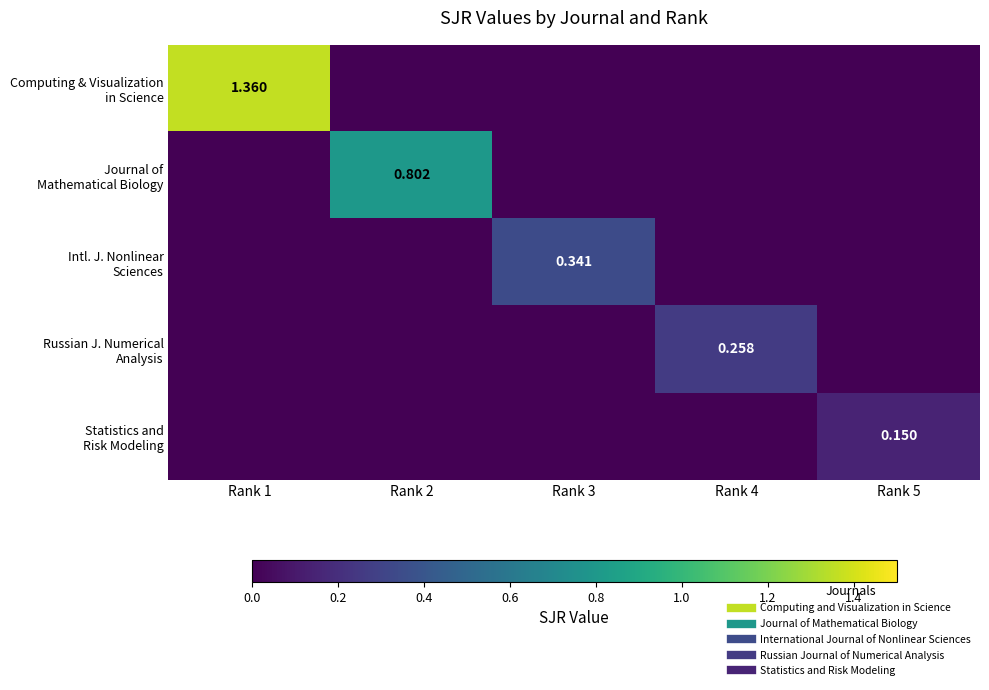

What is the difference between the maximum and minimum values in the Journal of Mathematical Biology series?

0.8